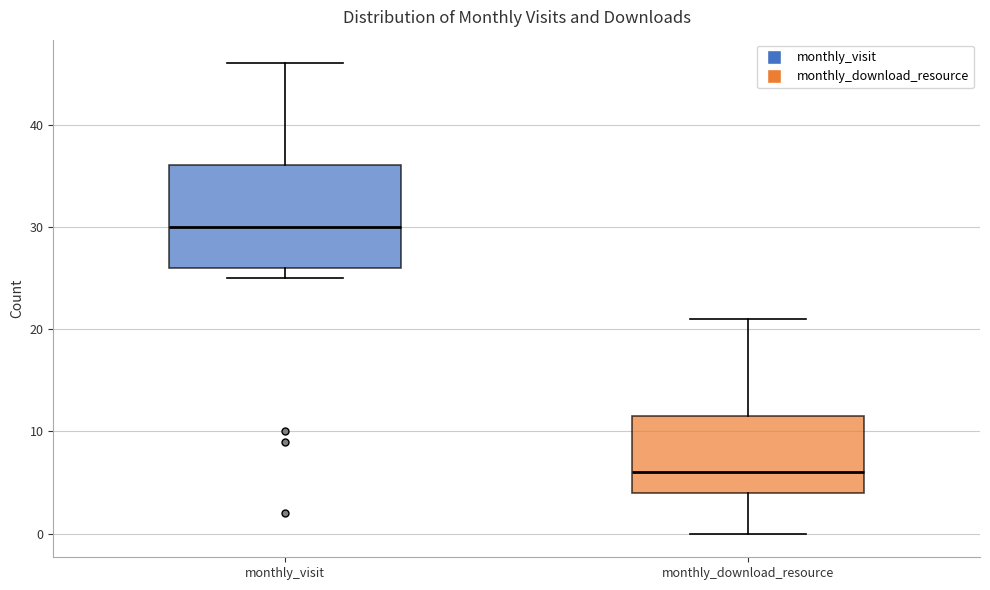

Where does the upper whisker of the box for monthly_download_resource end on the y-axis? The values are not printed on the chart, so give them approximately, as read against the axis.

21